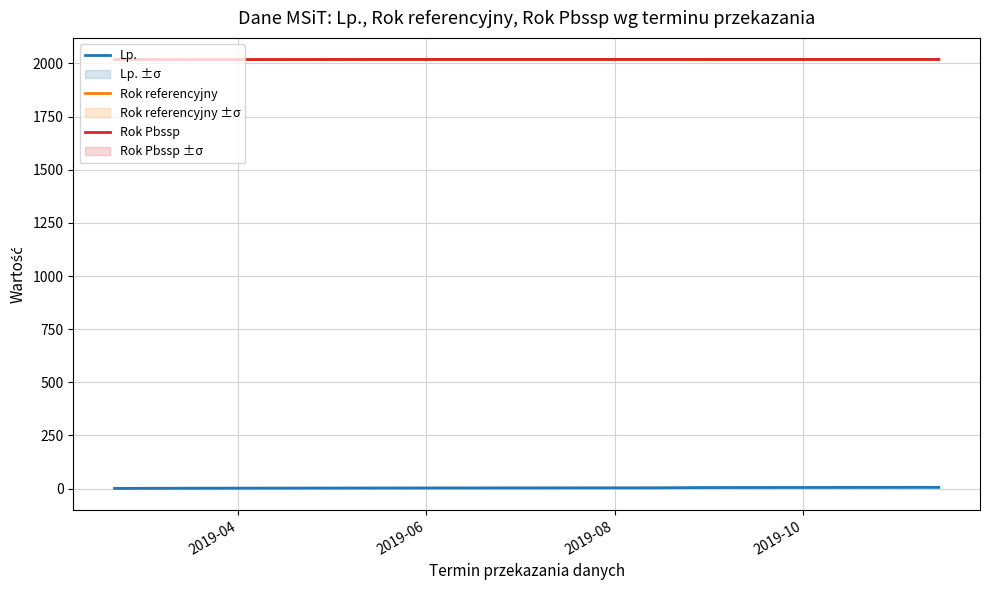

What is the smallest value displayed?

1